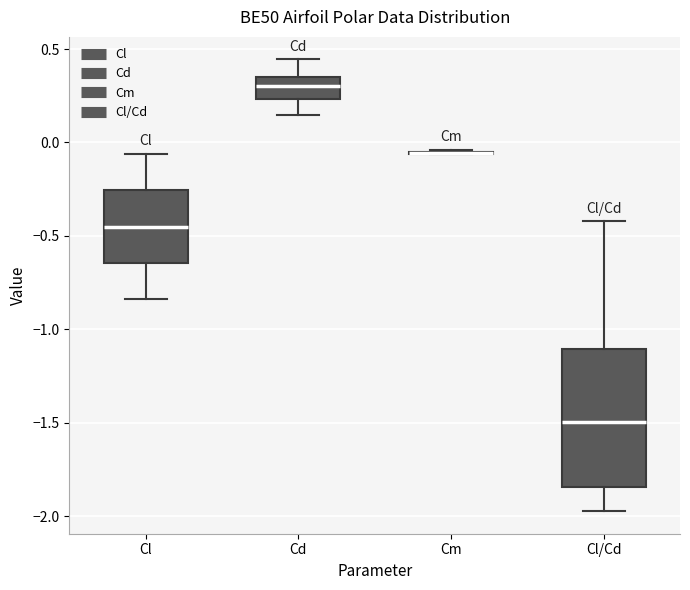

Reading left to right, transcribe this box plot: for each box, give where its median line is, the range the box spans, and where its two whiskers end, as read against the y-axis. The values are not printed on the chart, so give them approximately, as read against the axis.

Cl: median -0.45, box -0.65 to -0.25, whiskers -0.85 to -0.05
Cd: median 0.30, box 0.25 to 0.35, whiskers 0.15 to 0.45
Cm: box collapsed to a line at -0.05, whiskers -0.05 to -0.05
Cl/Cd: median -1.50, box -1.85 to -1.10, whiskers -1.95 to -0.40